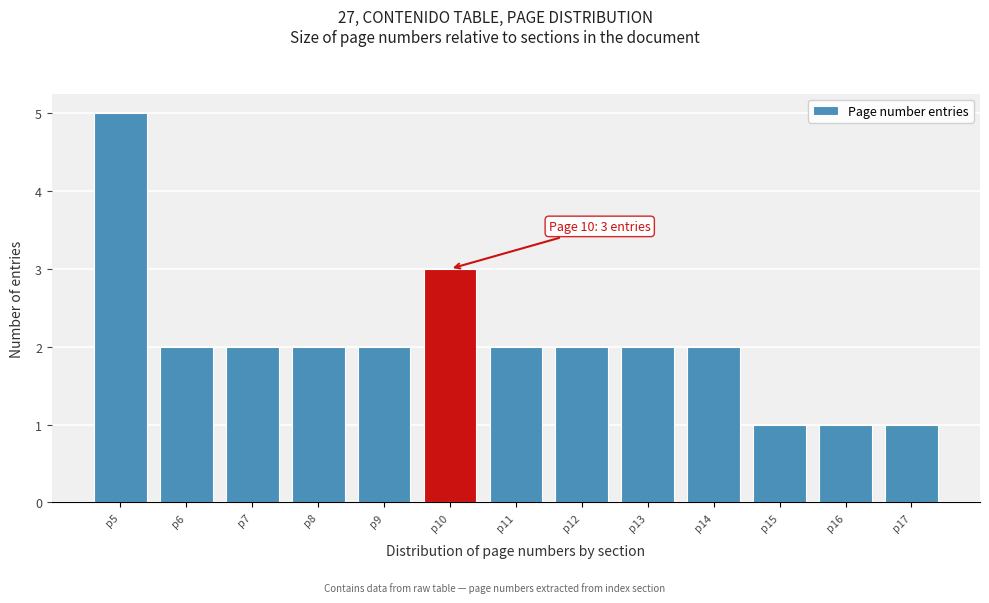

Over which range of the x-axis is the bar tallest?

4.5 to 5.5